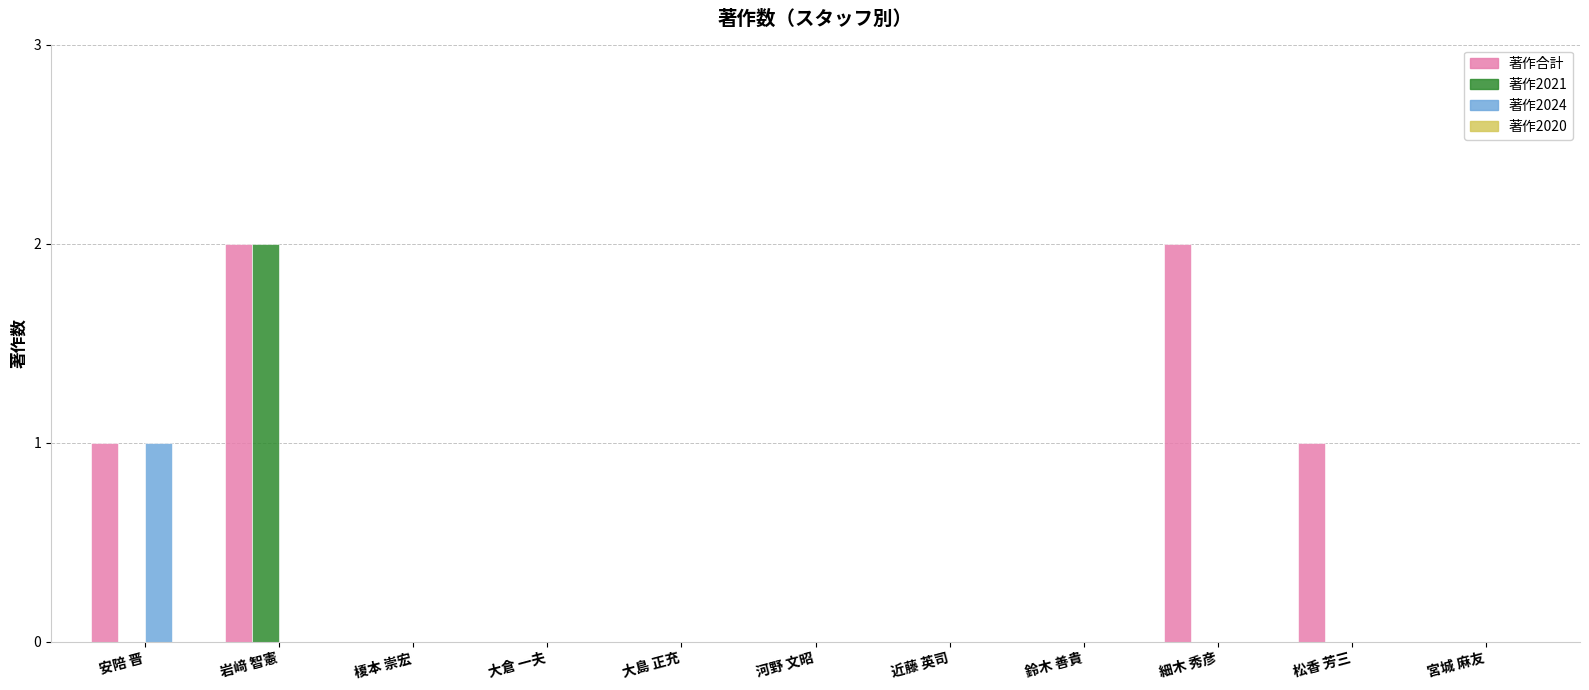

Is it true that 著作合計 equals -1 at 大島 正充?

False